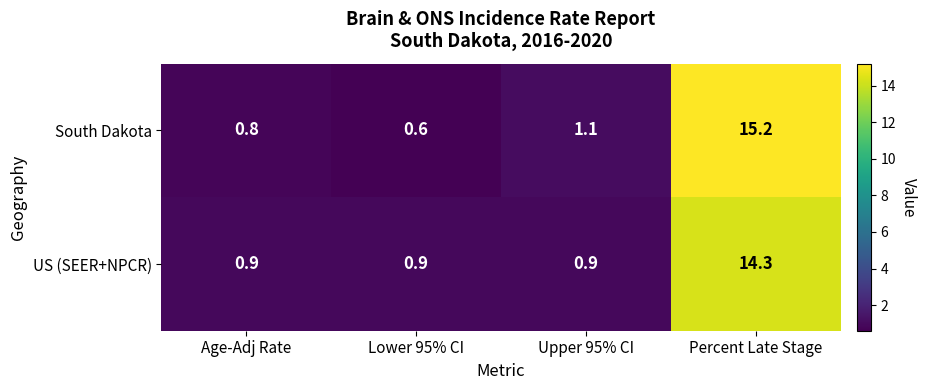

At which label is South Dakota closest to 7?

Upper 95% CI